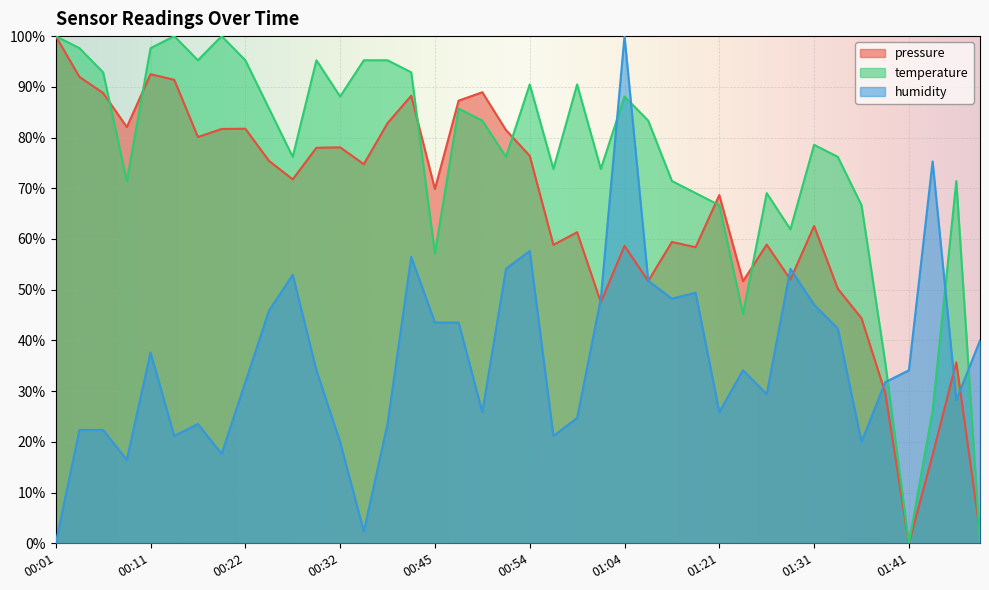

What value does the temperature series have at 00:54?

90.5